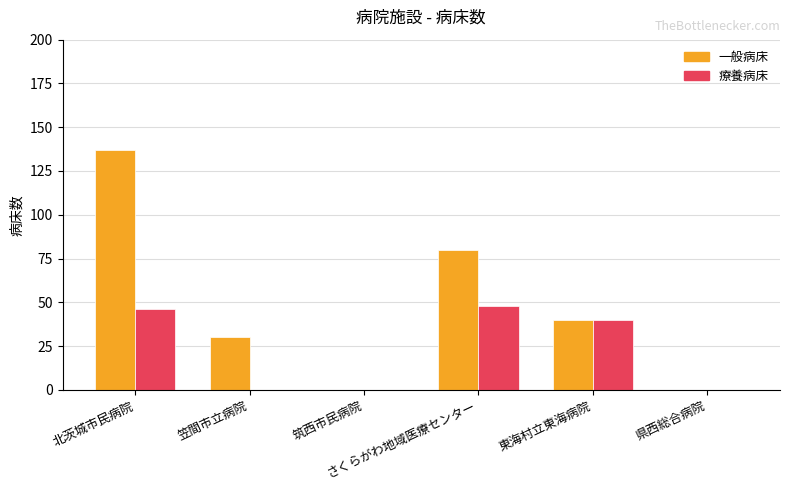

Does the chart contain stacked bars?

No